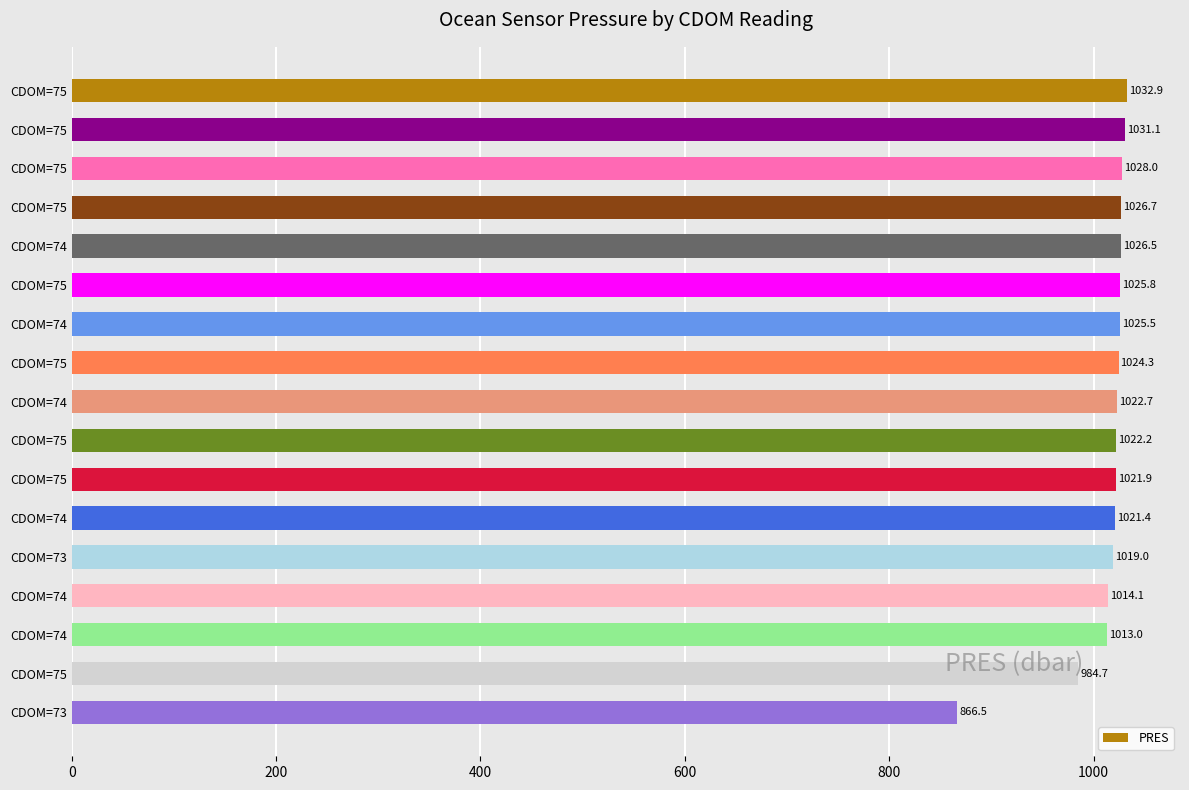

How many bars are there in total?

17